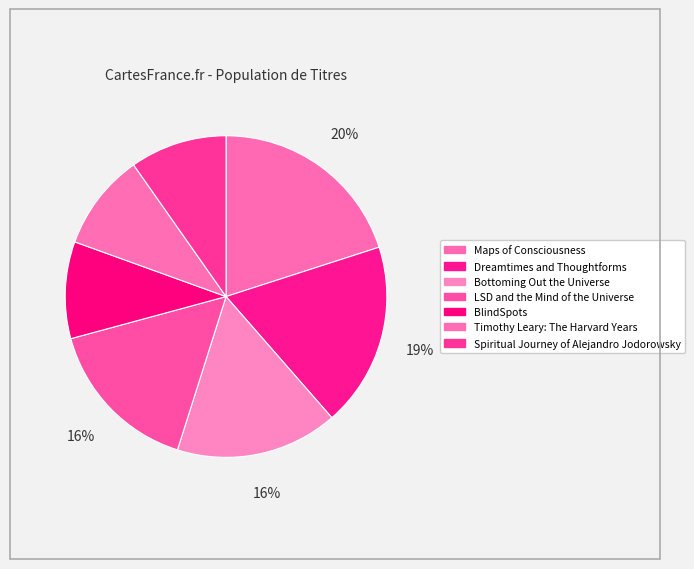

How many segments does this pie chart have?

7